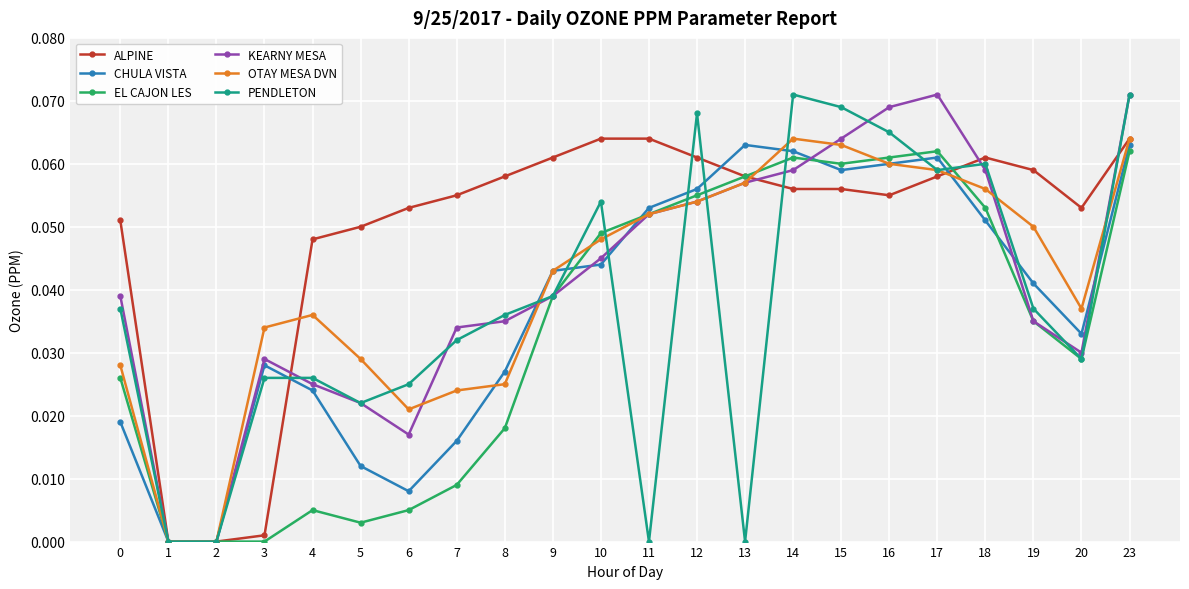

Between 7 and 13, which series saw the biggest shift?

EL CAJON LES